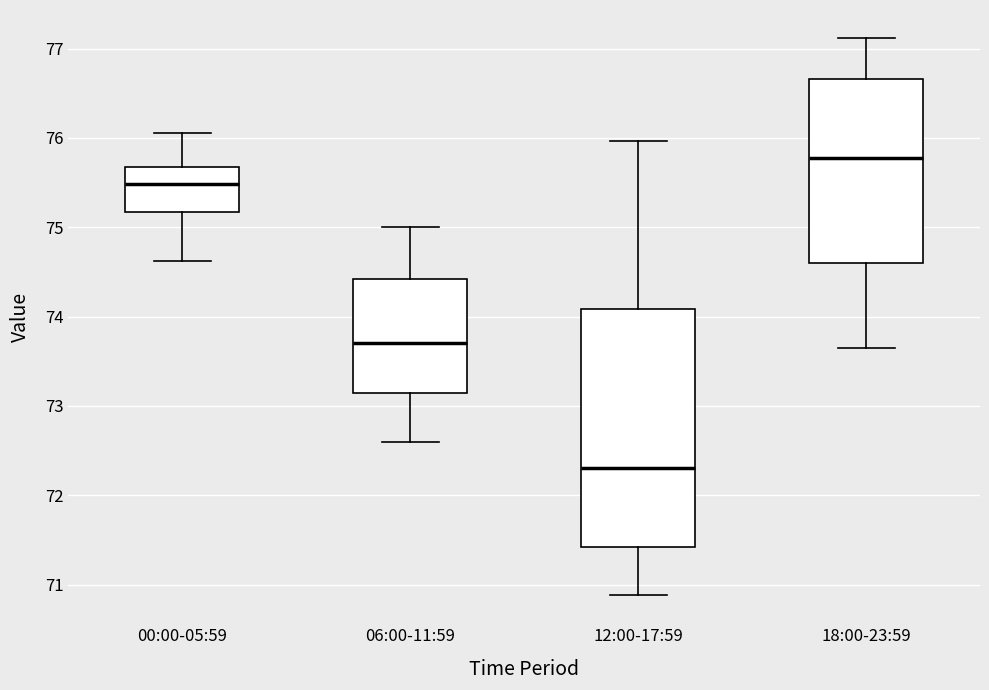

Which box's median line is the lowest?

12:00-17:59